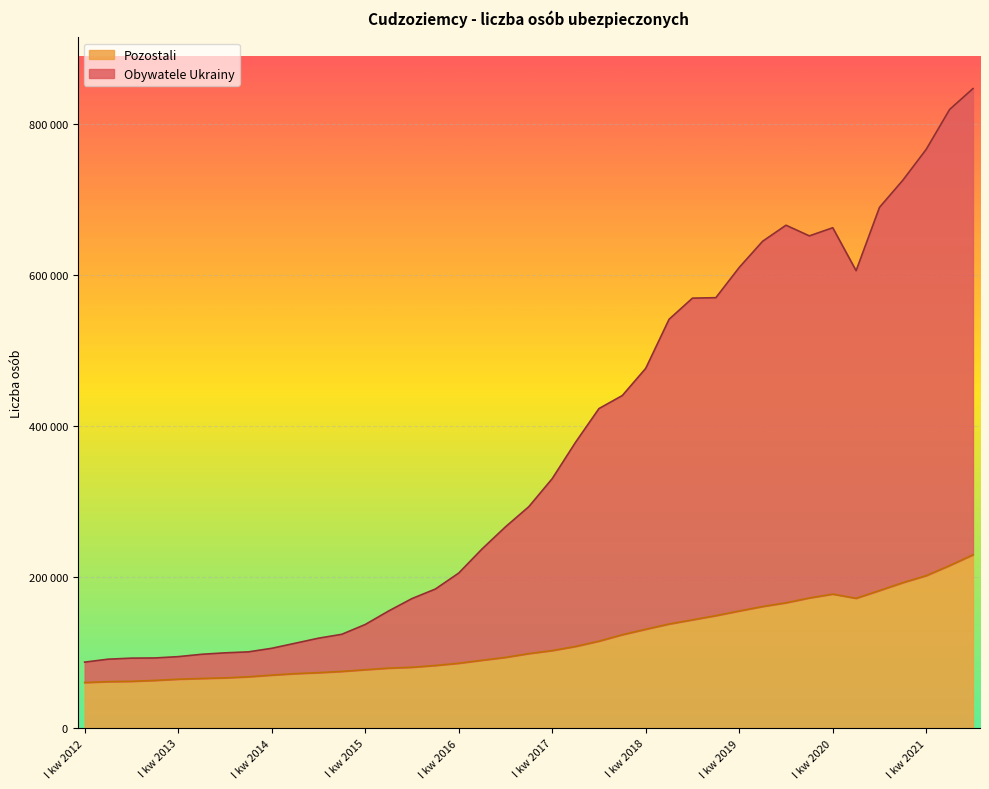

What is the difference between the Pozostali values at II kw 2019 and IV kw 2013?

92982